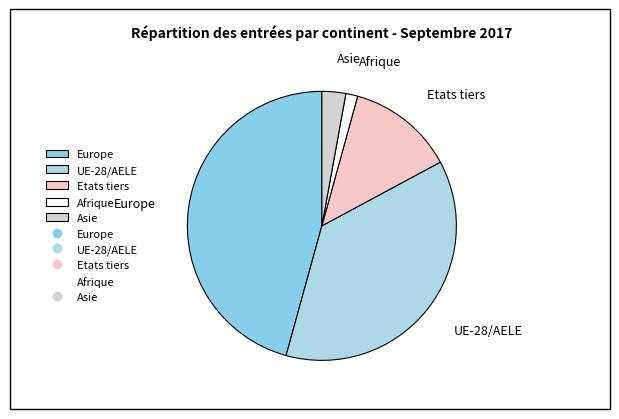

True or false: Afrique accounts for 11% of the total.

False